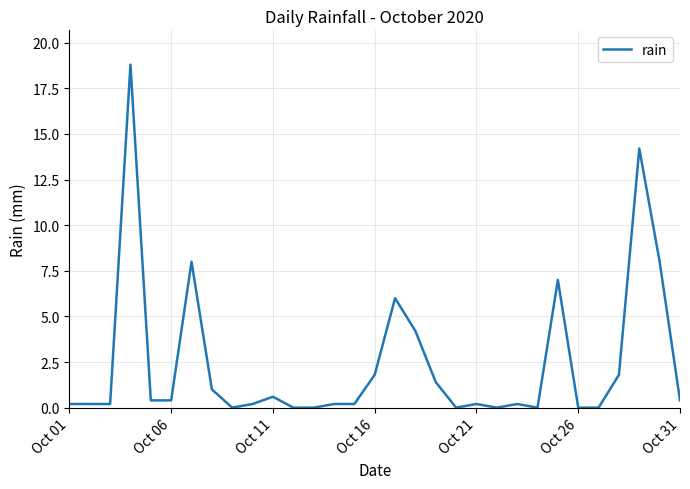

What is the sum of all values?

75.6